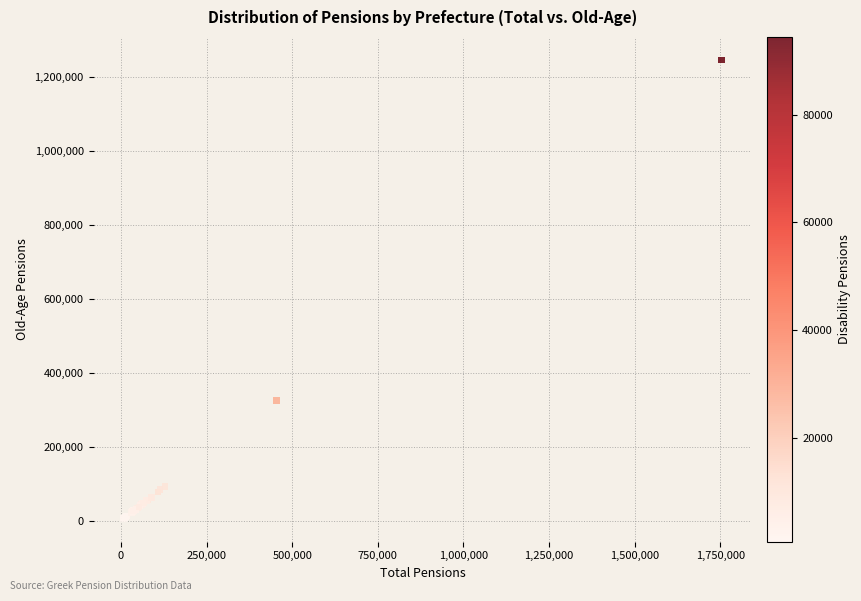

What Y value in the scatter plot is closest to 625511?

325345